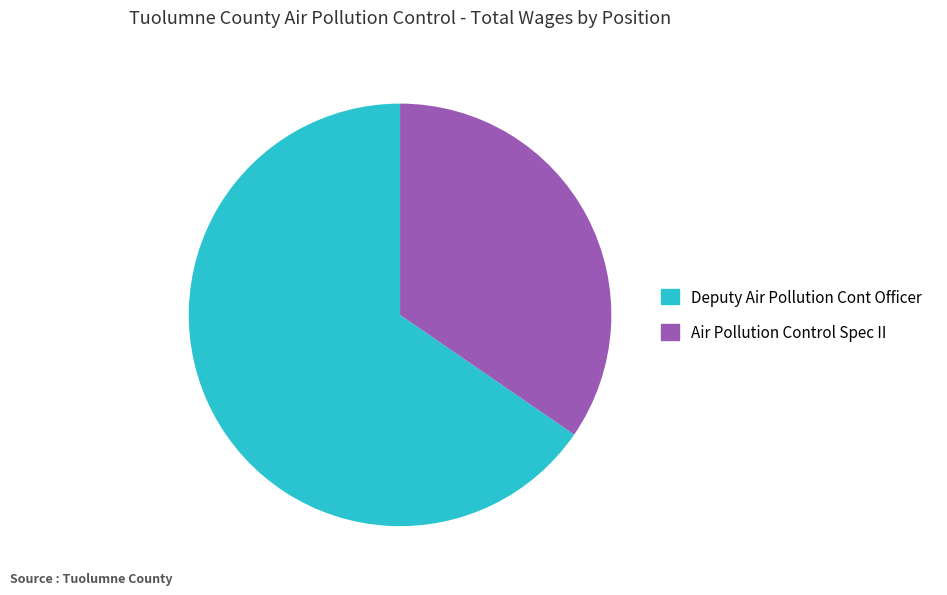

Is there any slice that represents more than half of the pie?

Yes